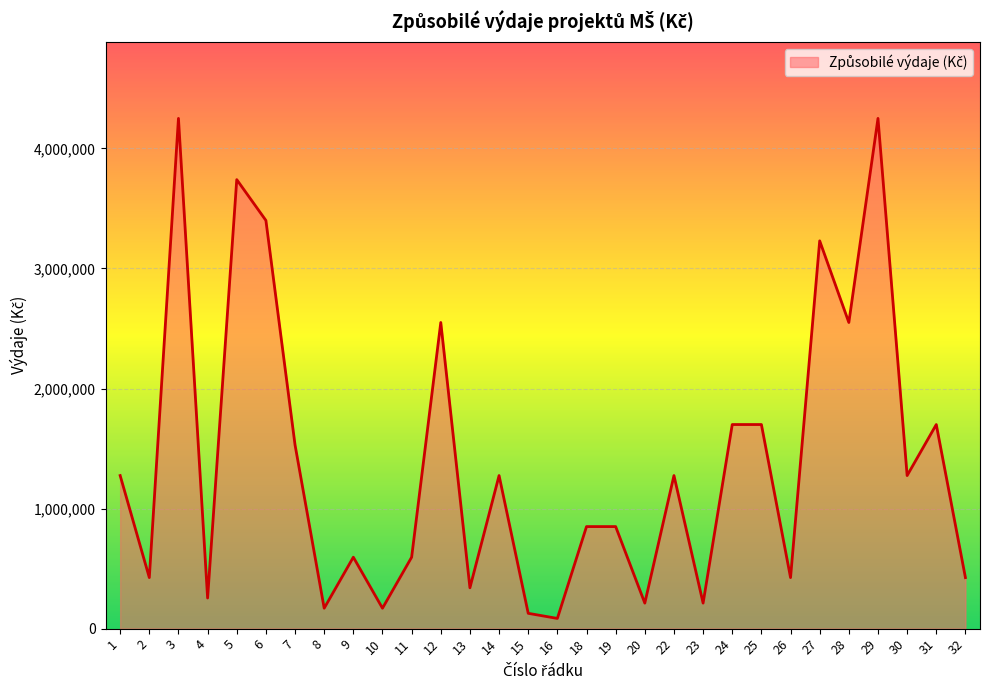

How many lines are shown in the chart?

1